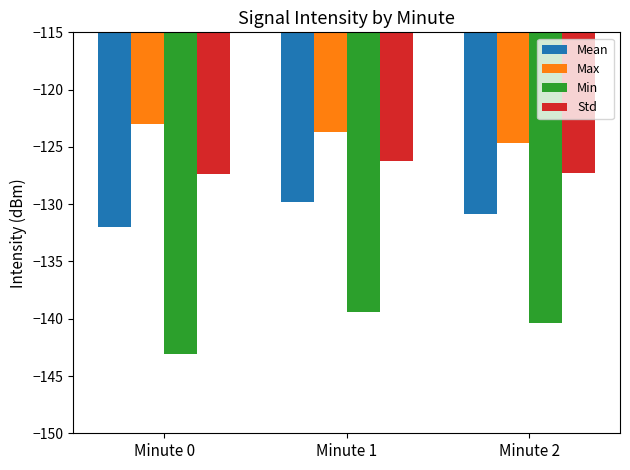

The value of Min at Minute 1 is -30.7. True or false?

False